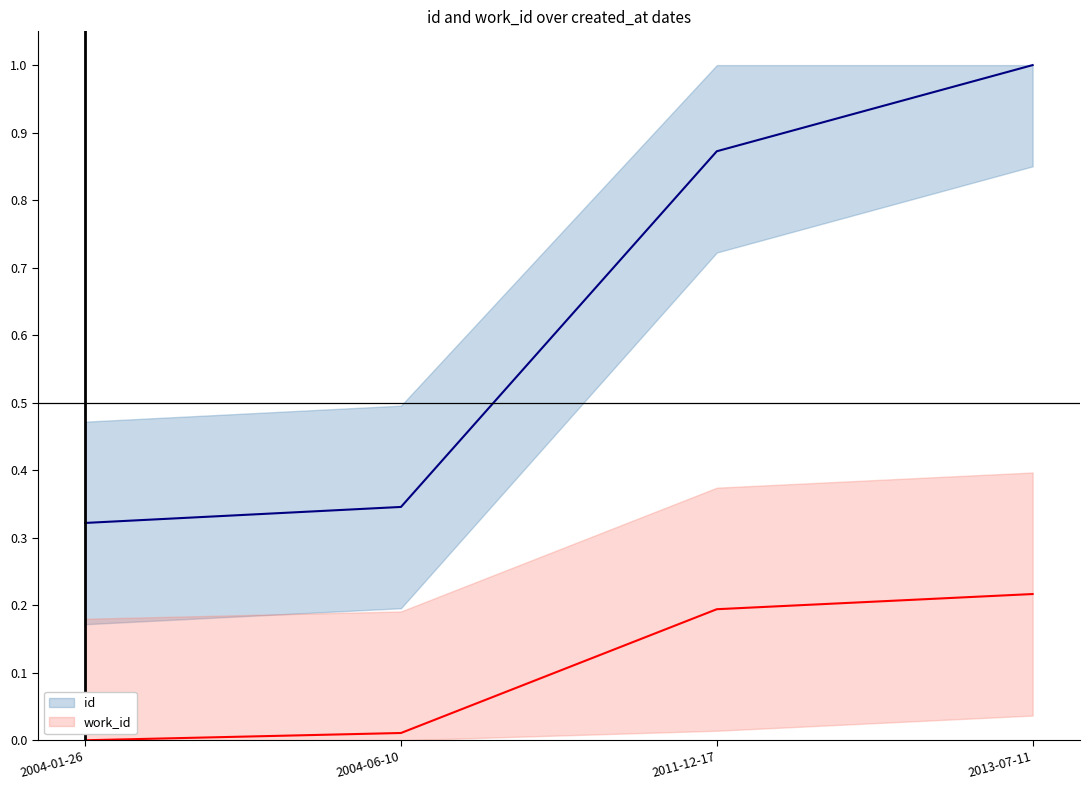

What is the label of the 3rd point from the right?

2004-06-10